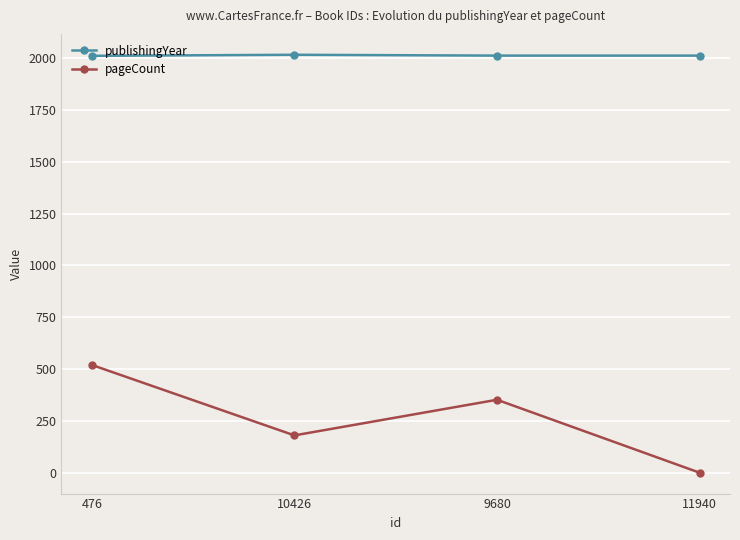

Where is the first local minimum for pageCount?

10426